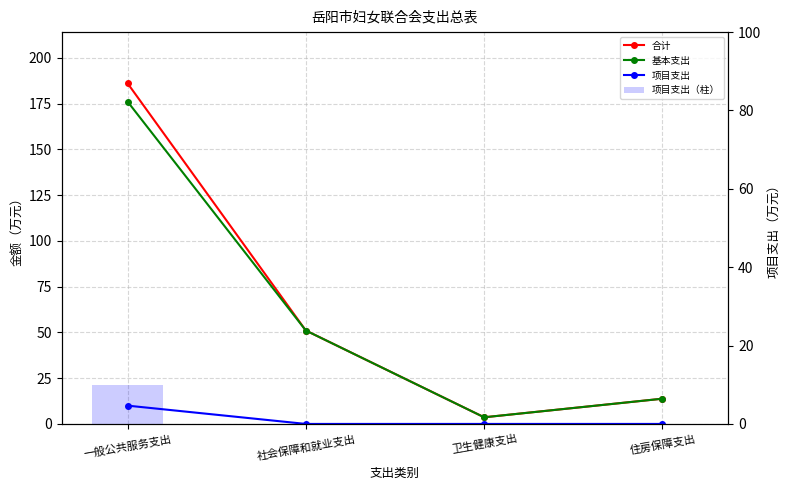

What are all the series names shown in the legend?

合计, 基本支出, 项目支出, 项目支出（柱）